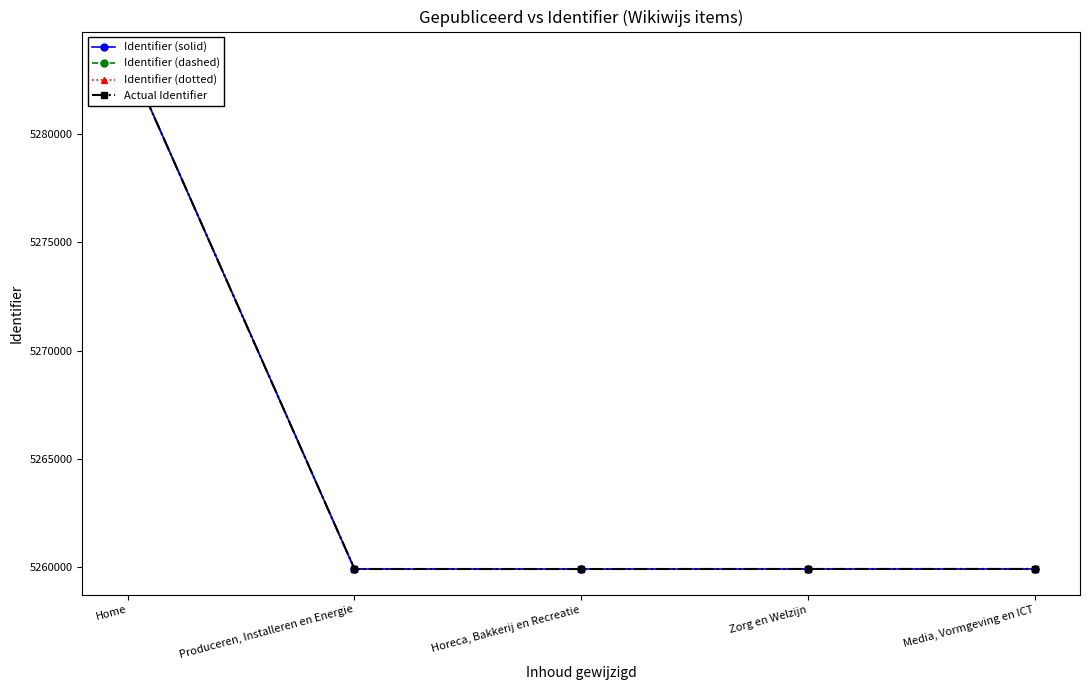

What are all the series names shown in the legend?

Identifier (solid), Identifier (dashed), Identifier (dotted), Actual Identifier